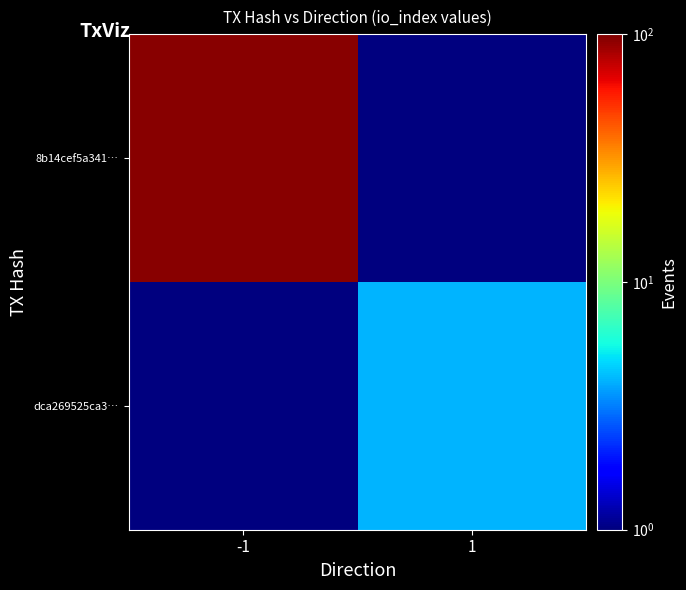

How many series are shown in this chart?

2